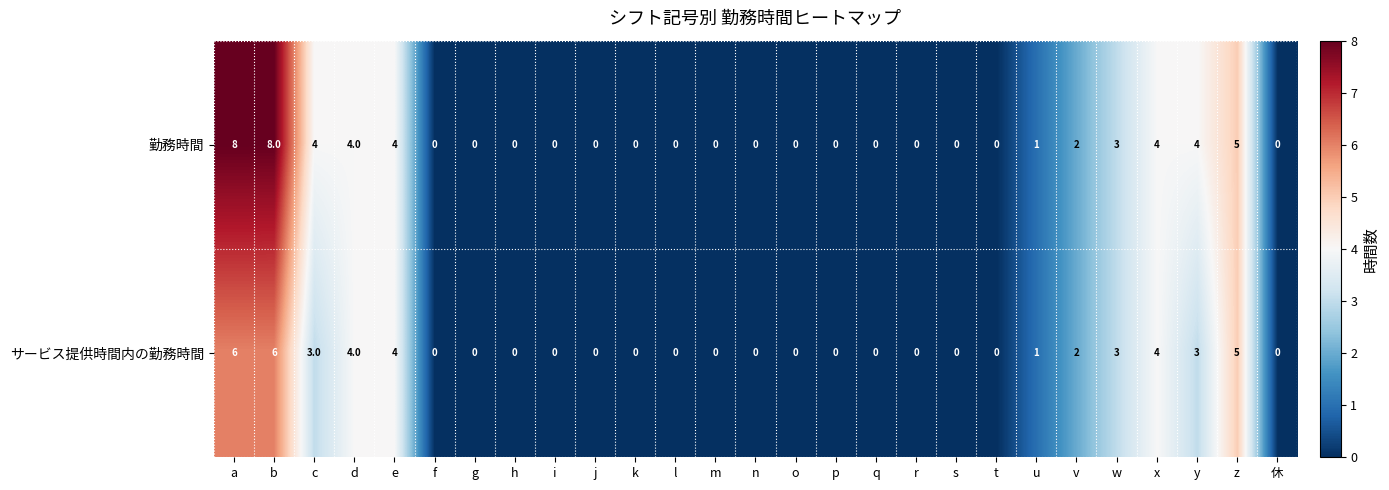

Is the value of 勤務時間 at z greater than the value of サービス提供時間内の勤務時間 at a?

No